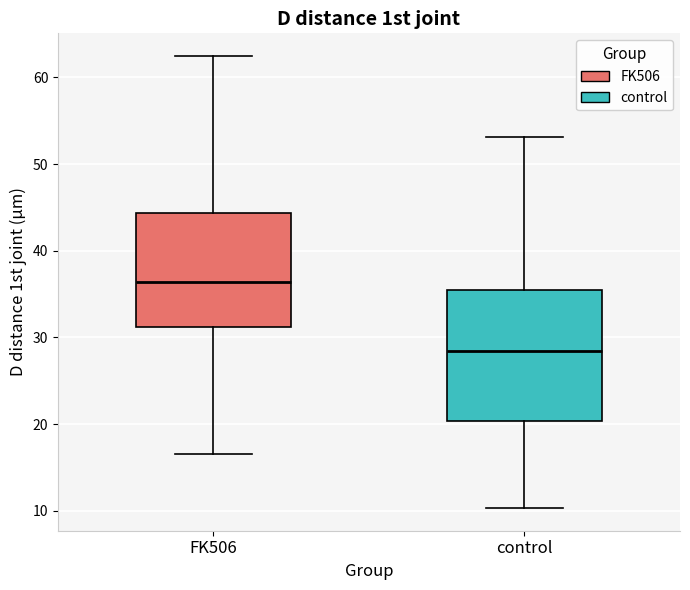

Reading left to right, transcribe this box plot: for each box, give where its median line is, the range the box spans, and where its two whiskers end, as read against the y-axis. The values are not printed on the chart, so give them approximately, as read against the axis.

FK506: median 36, box 31 to 44, whiskers 17 to 62
control: median 28, box 20 to 35, whiskers 10 to 53